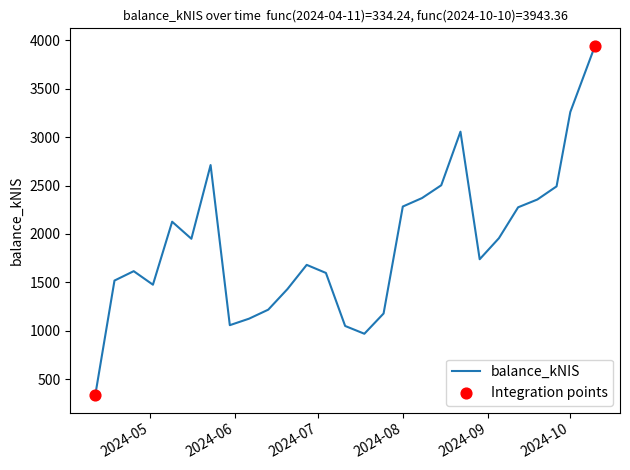

What is the maximum value shown in the chart?

3943.4